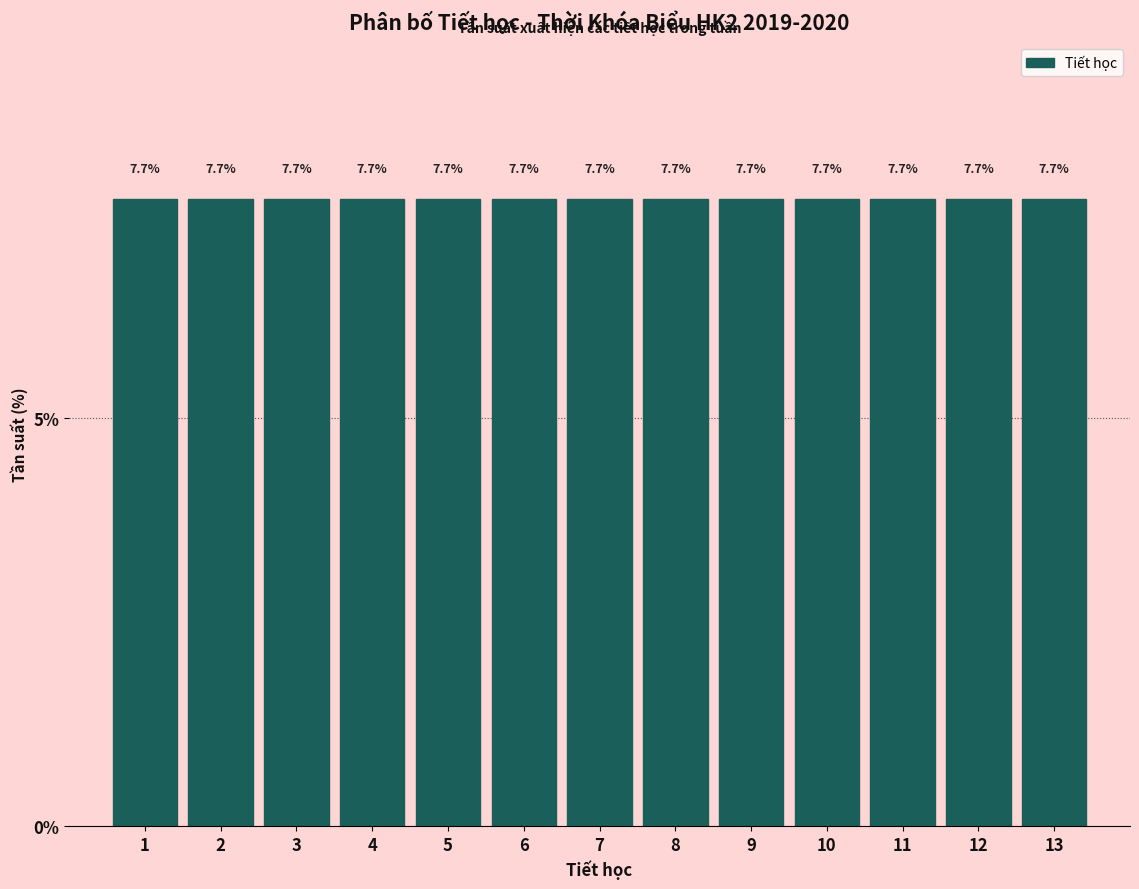

What is the height of the bar covering 2.5 to 3.5 on the x-axis?

7.7